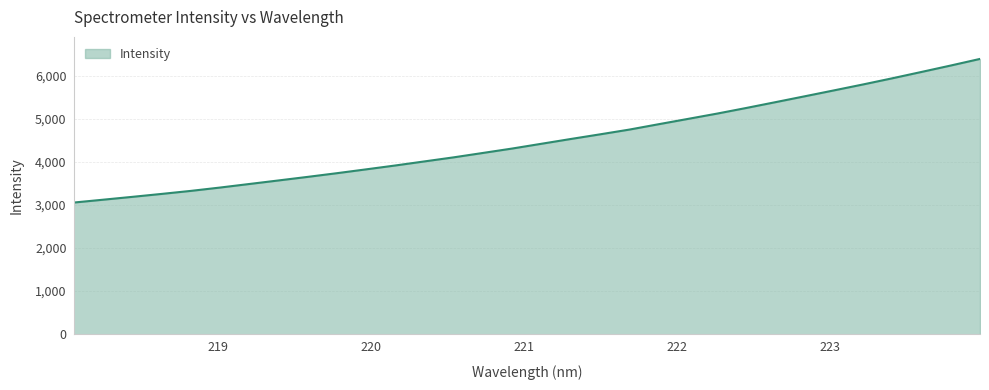

What is the maximum value shown in the chart?

6391.9